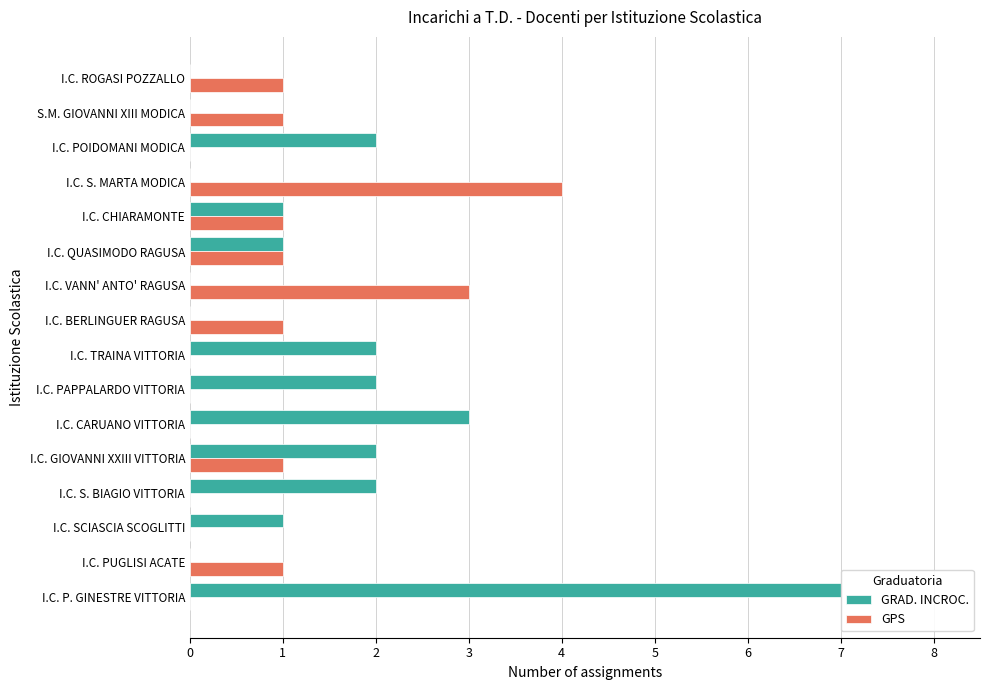

Is it true that GRAD. INCROC. equals 0 at I.C. BERLINGUER RAGUSA?

True